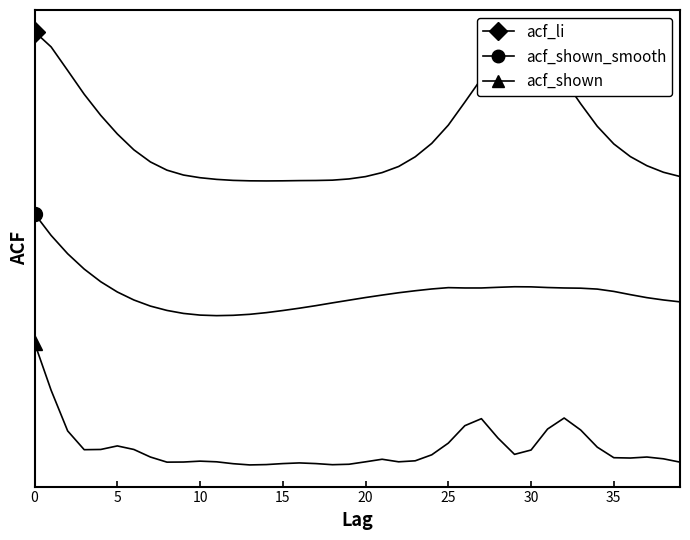

What is the greatest value displayed?

2.4